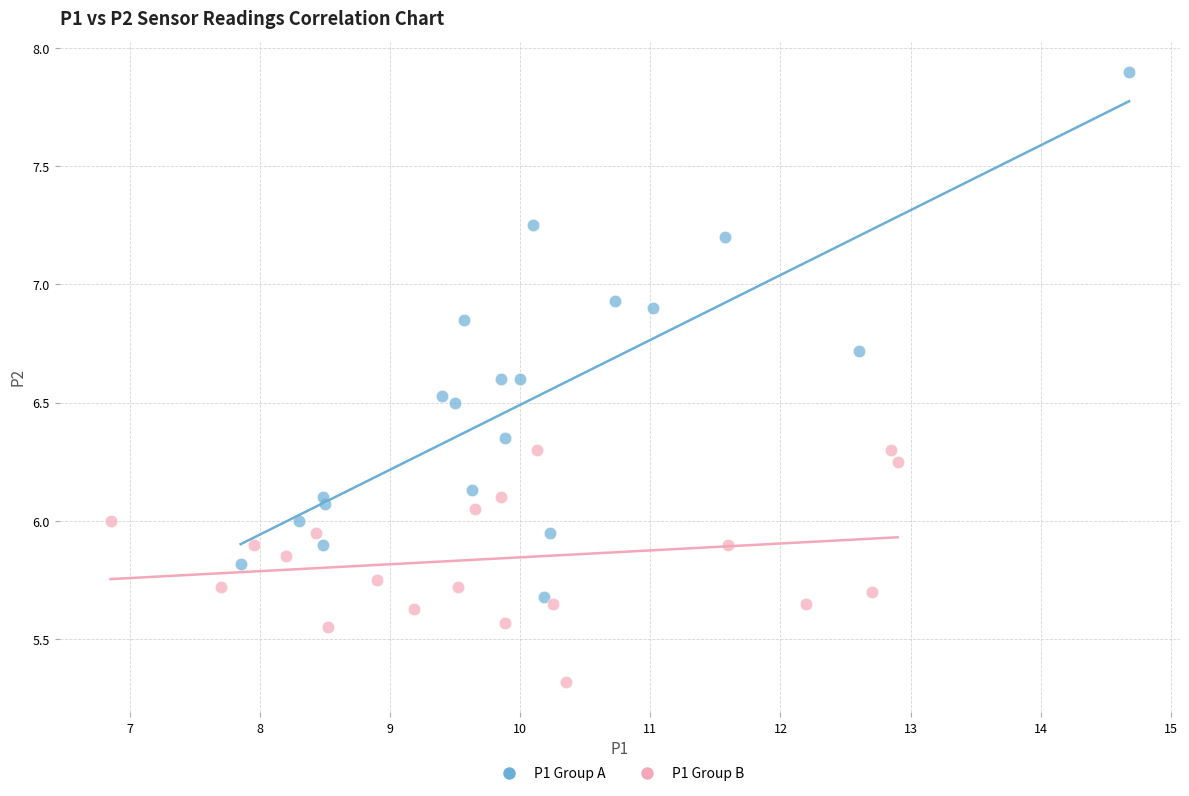

Which series reaches the minimum Y coordinate?

P1 Group B